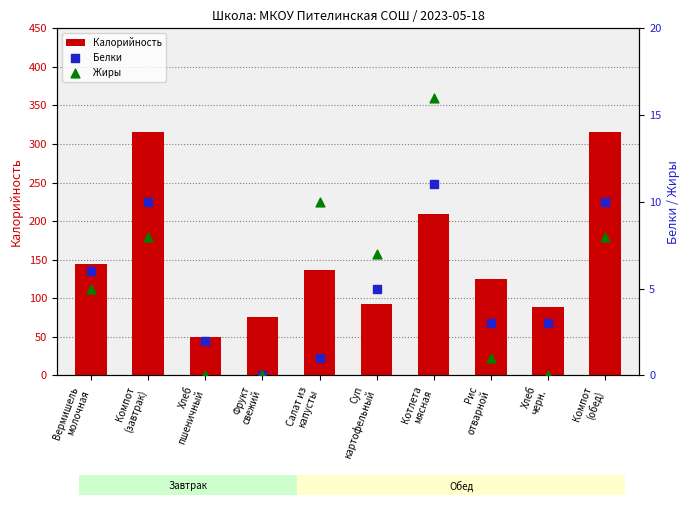

Which series has the widest spread of Y values?

Калорийность